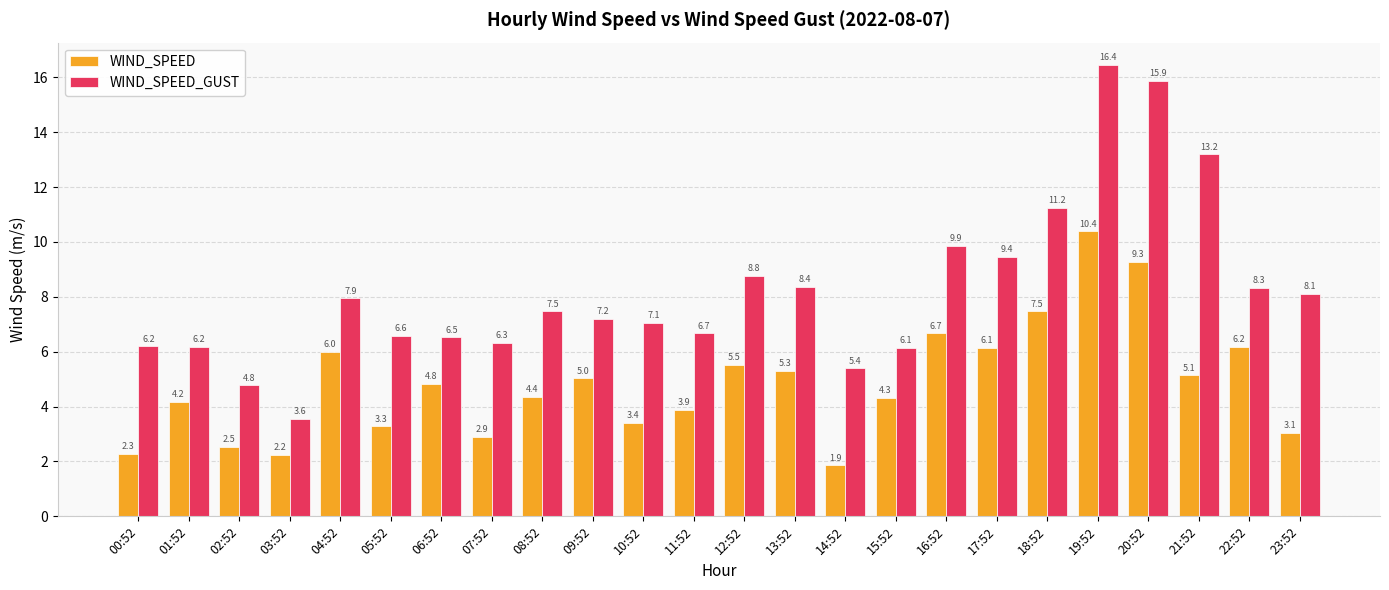

What is the value of the WIND_SPEED bar at the 24th from the left?

3.1